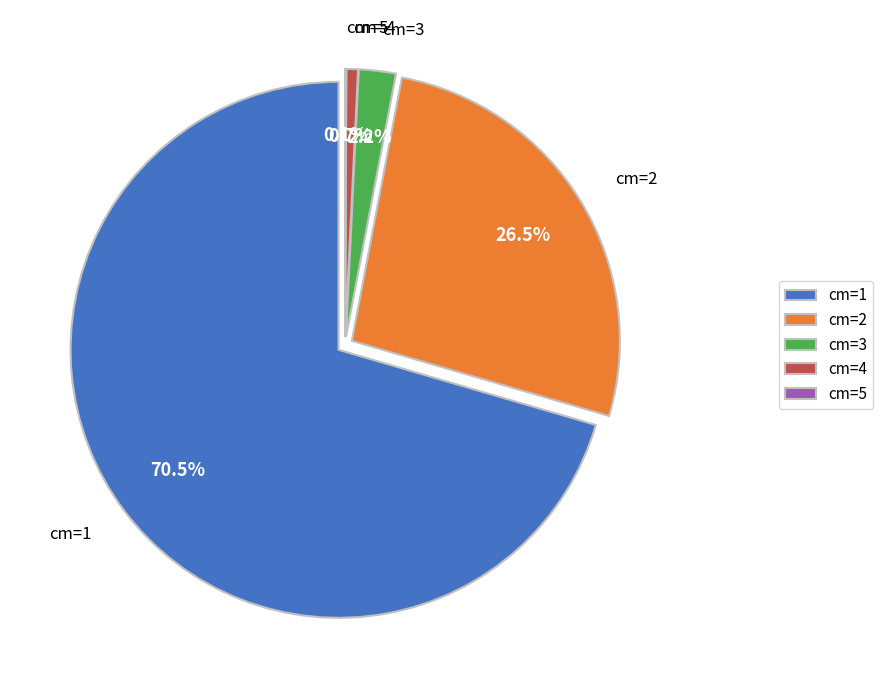

To the nearest percent, what is the average slice percentage?

20%